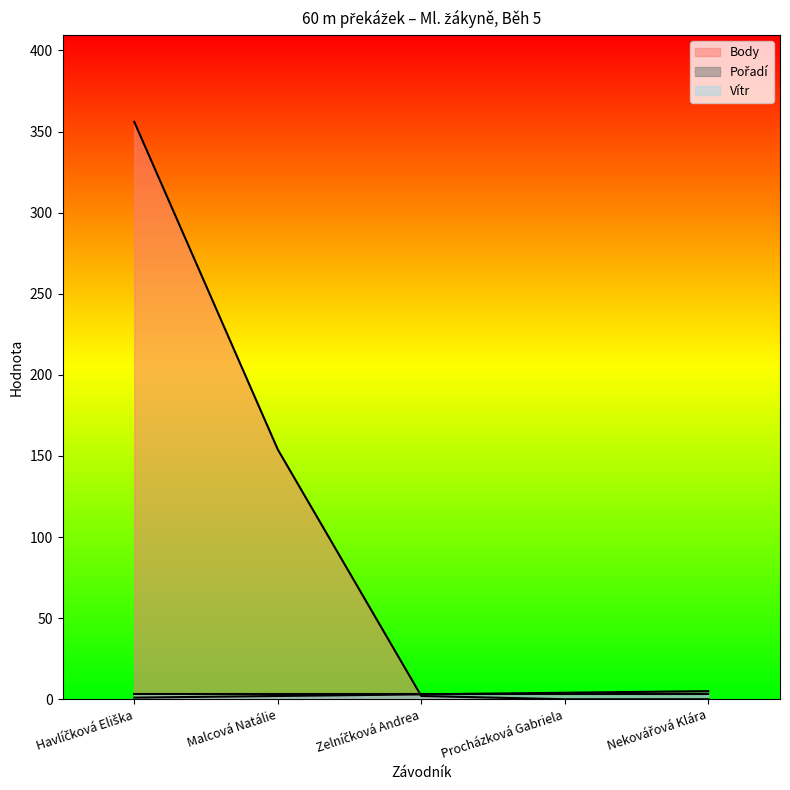

What is the sum of the Body values at Nekovářová Klára and Malcová Natálie?

154